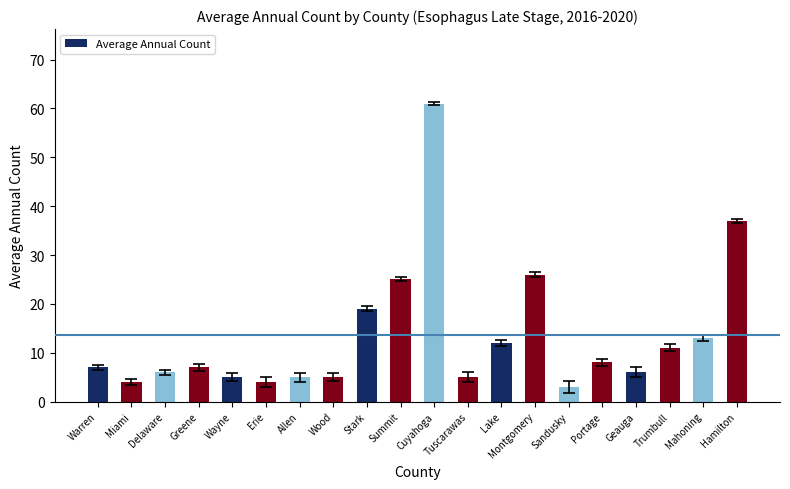

Does the chart contain any negative values?

No